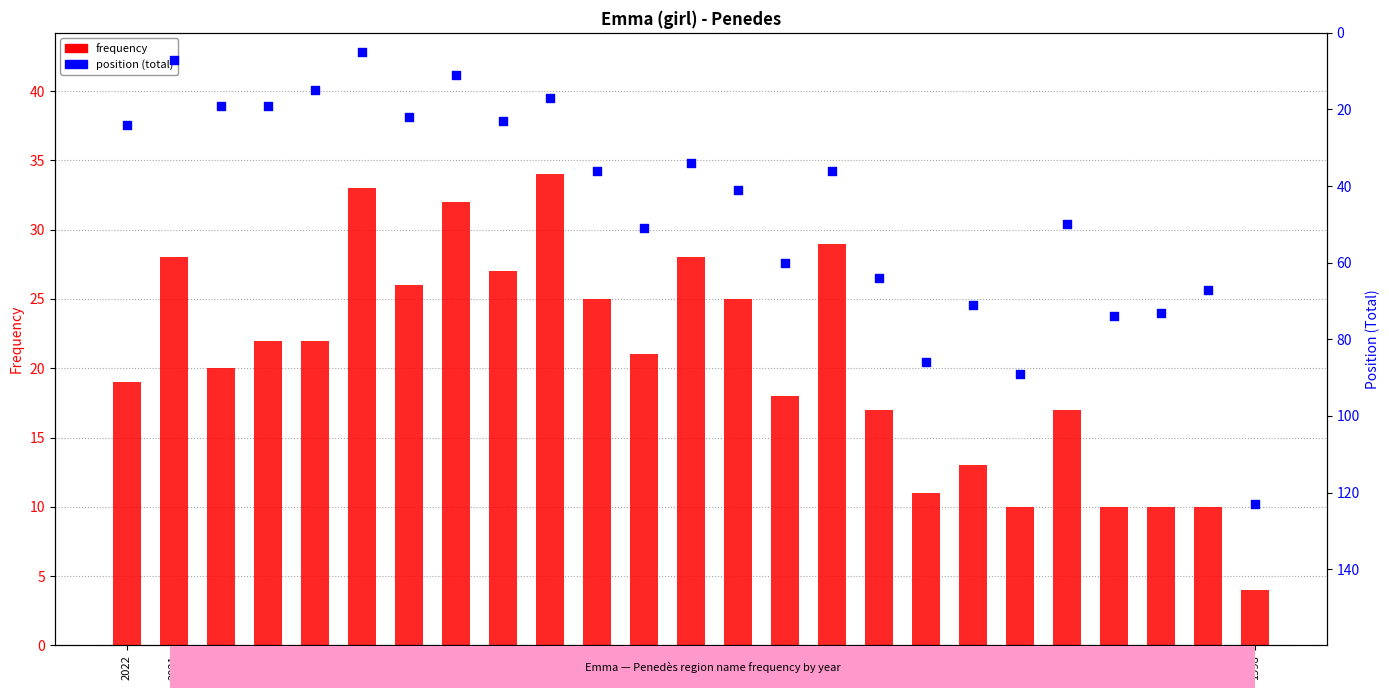

Is the value of frequency at 2019 greater than the value of position (total) at 2006?

No